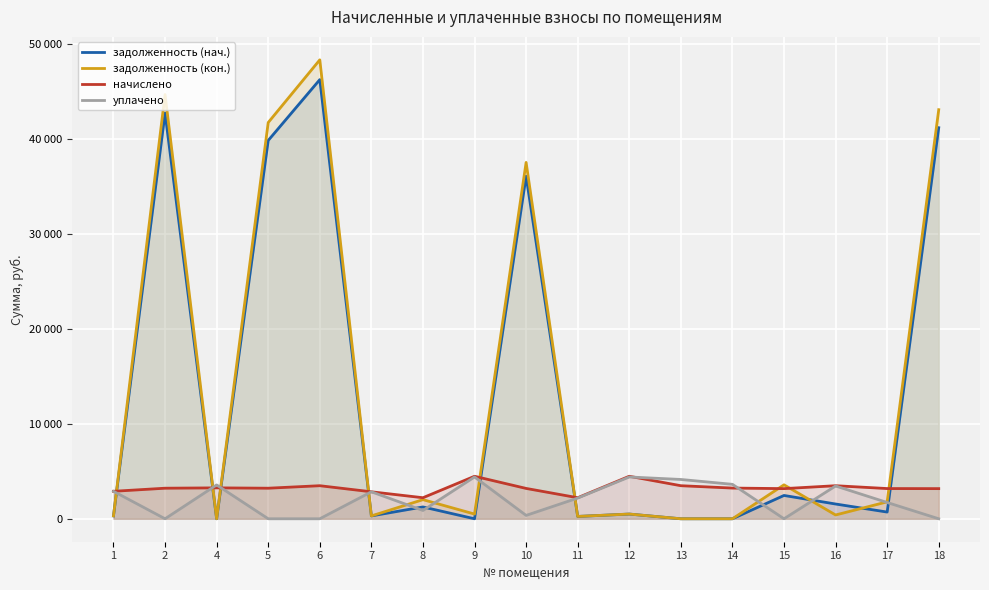

The value of начислено at 12 is 4472.5. True or false?

True